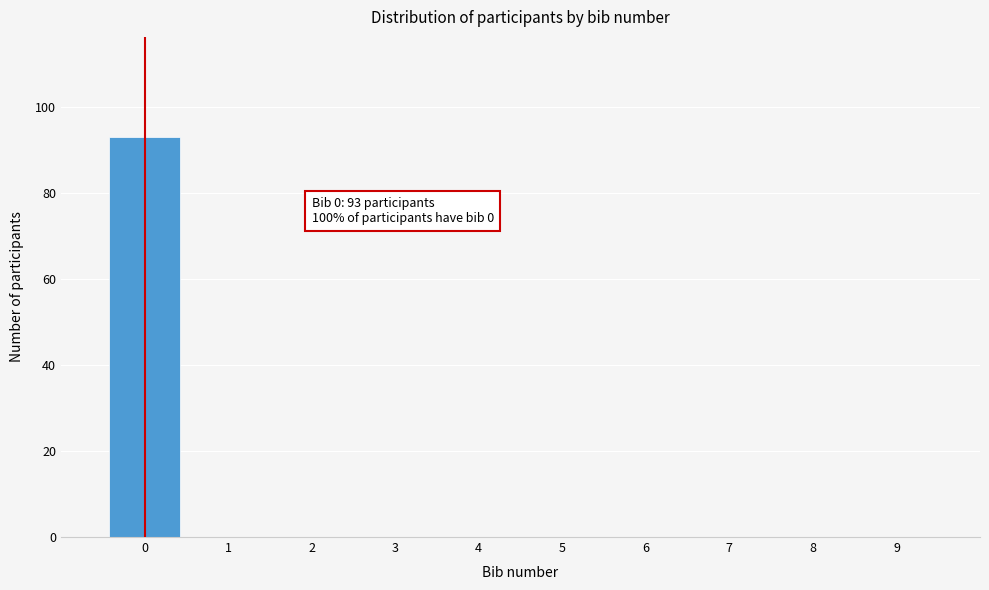

Over which range of the x-axis is the bar tallest?

-0.5 to 0.5